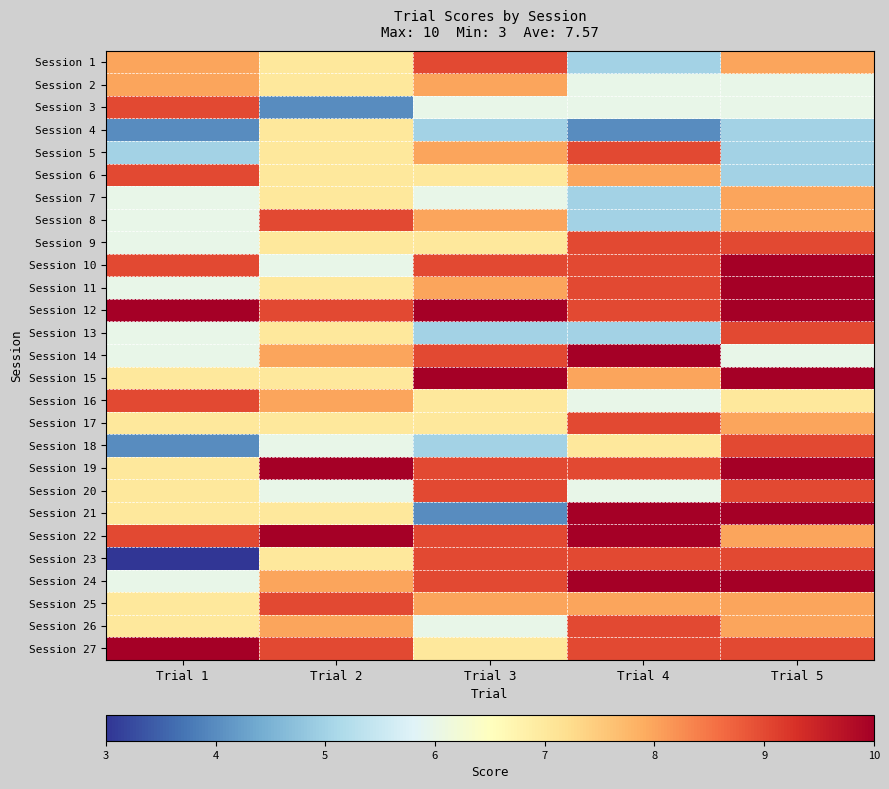

At how many categories does at least one series exceed 4?

5